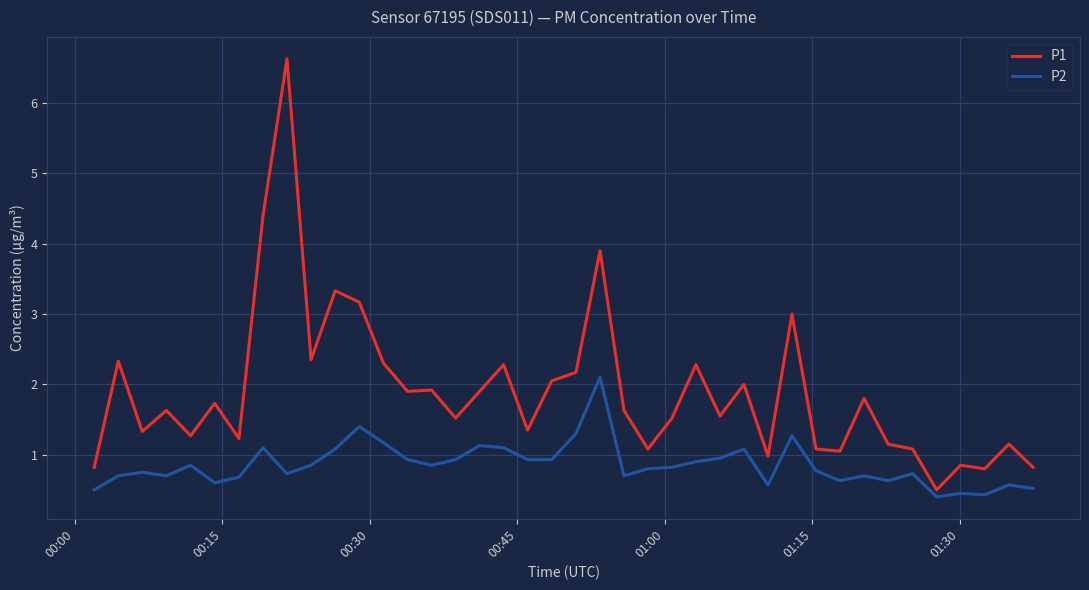

What is the highest value of the P2 series?

2.1